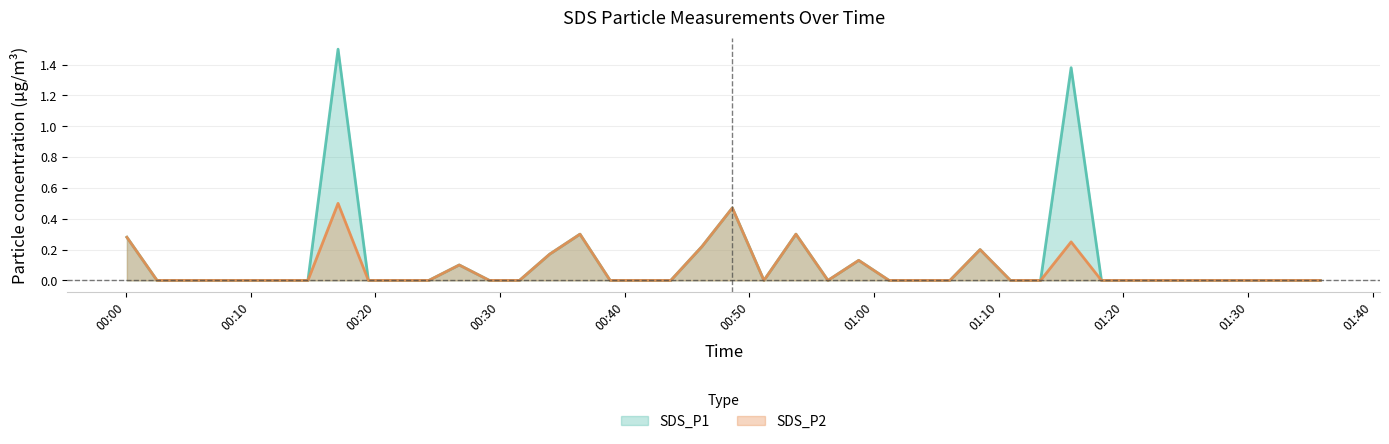

Where is the first local maximum for SDS_P1?

2022/08/26 00:17:01